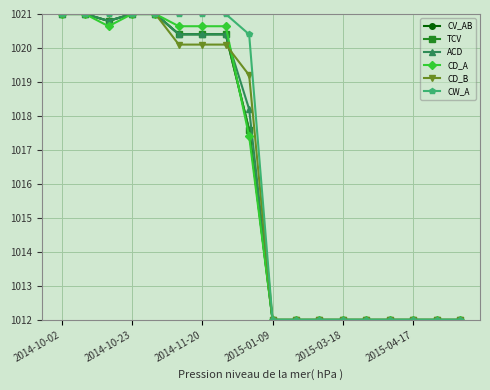

What are all the series names shown in the legend?

CV_AB, TCV, ACD, CD_A, CD_B, CW_A